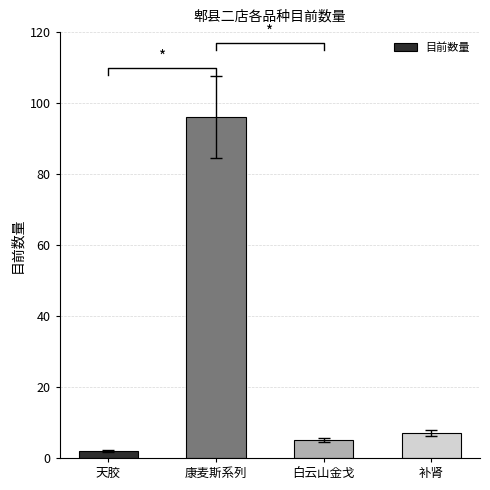

The chart shows a value of 5 at 白云山金戈. True or false?

True